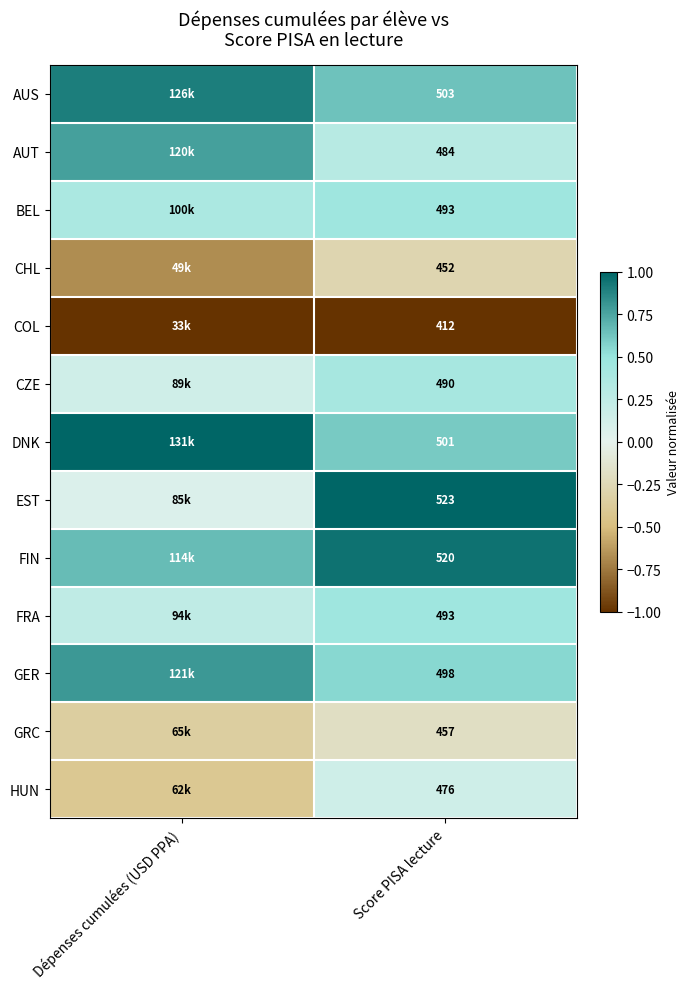

At which label is CZE closest to 0?

Dépenses cumulées (USD PPA)